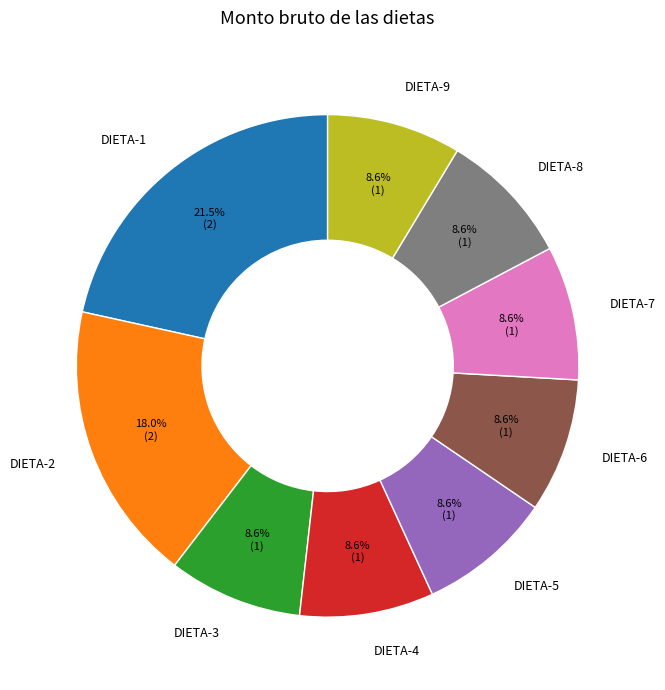

How many slices are in this pie chart?

9